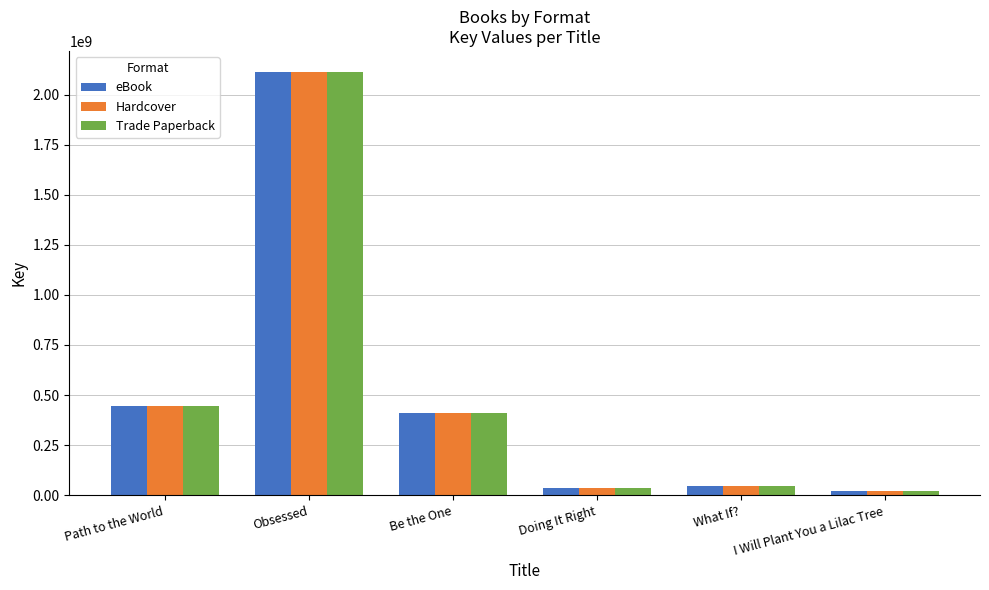

How many bars are there in total?

18